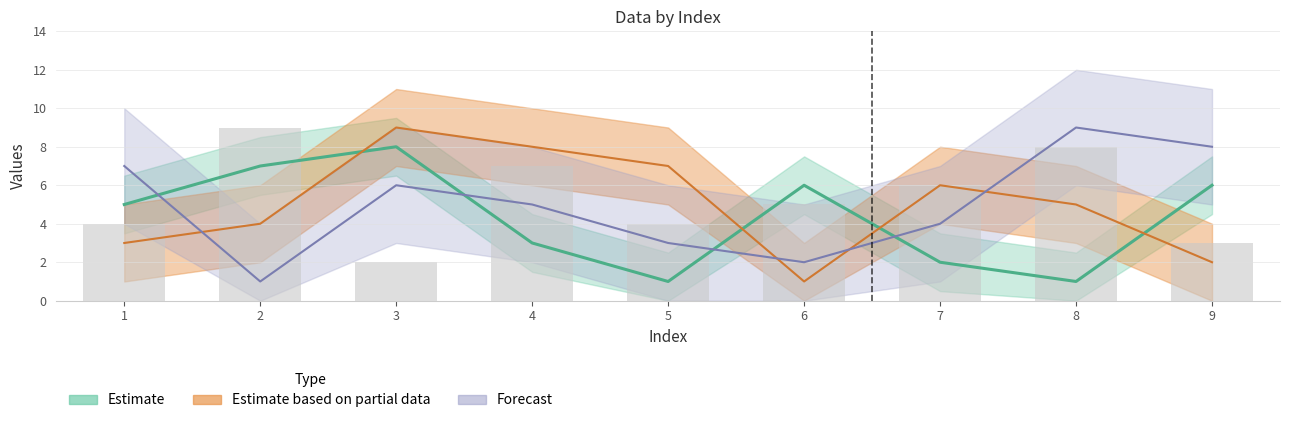

Rank the categories by col_3 value from lowest to highest.

3, 9, 1, 5, 6, 7, 4, 8, 2